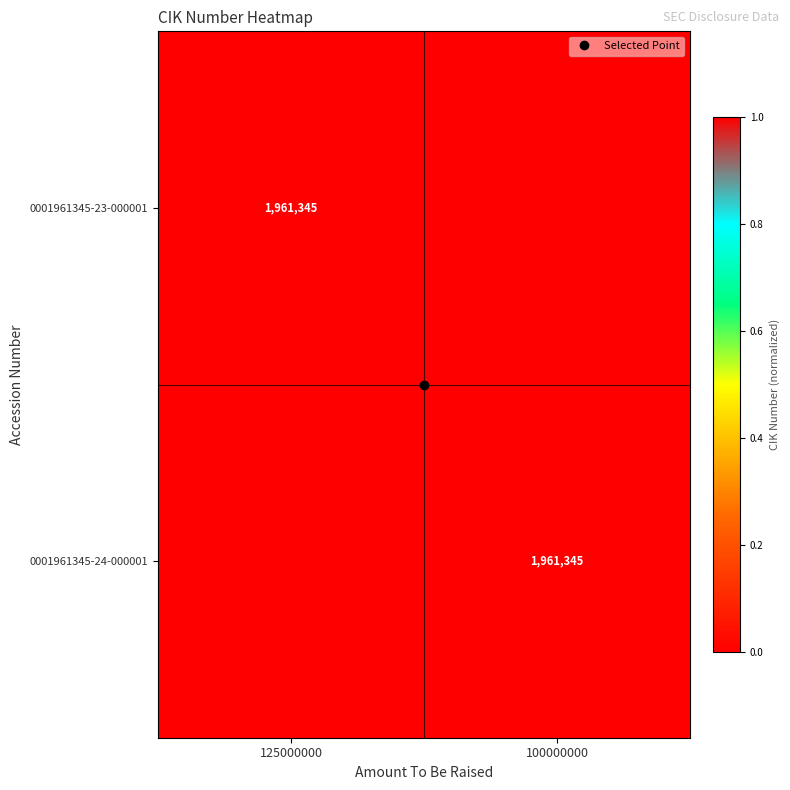

What is the maximum value shown in the chart?

1